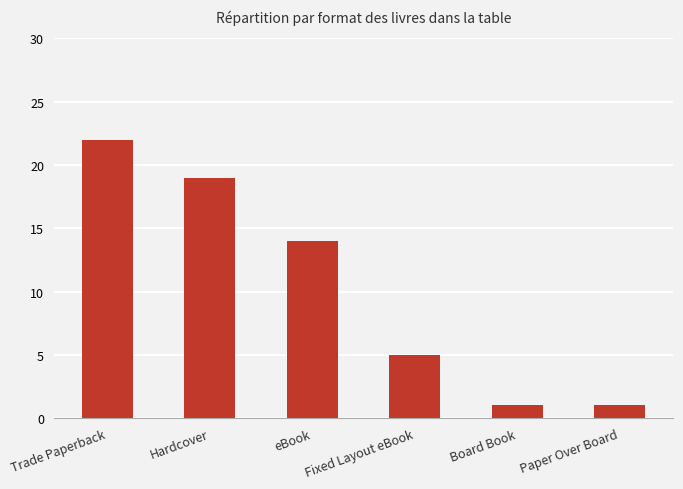

What is the value of the 2nd bar from the left?

19